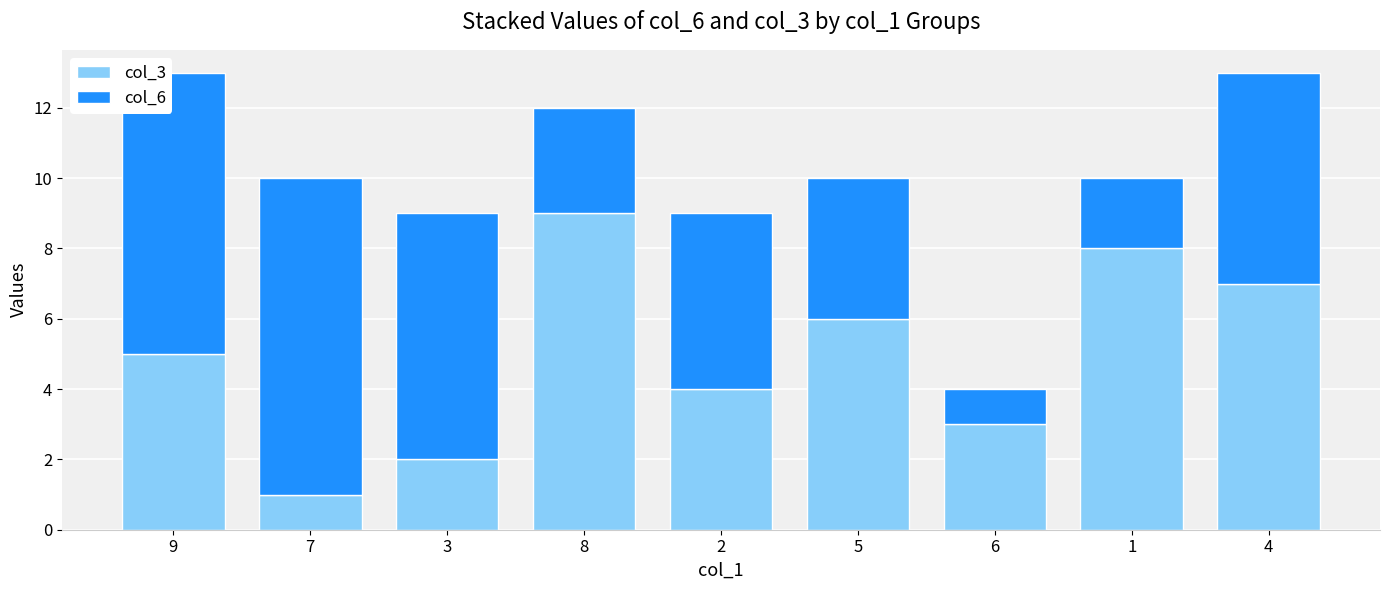

Reading left to right, what are the values for col_3?

9=5	7=1	3=2	8=9	2=4	5=6	6=3	1=8	4=7